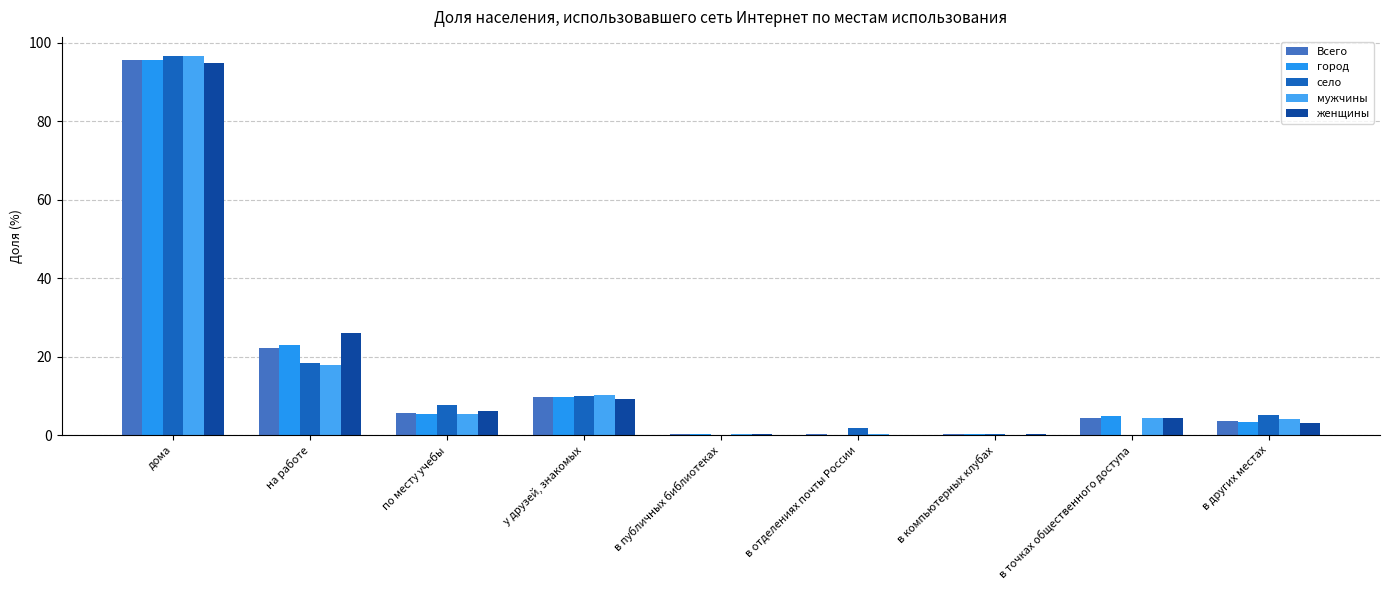

Count the number of data series in this chart.

5